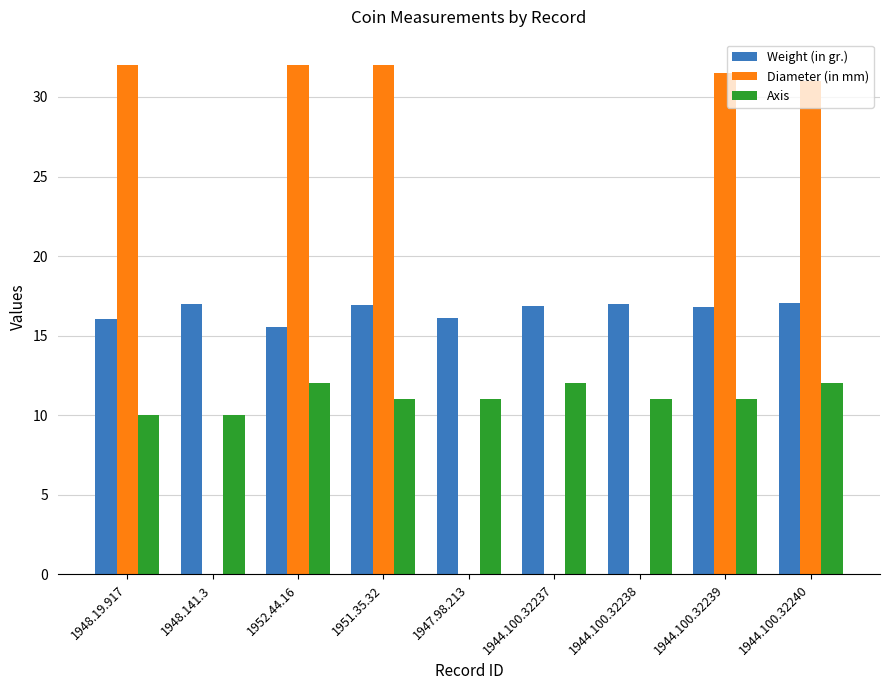

How many series are shown in this chart?

3